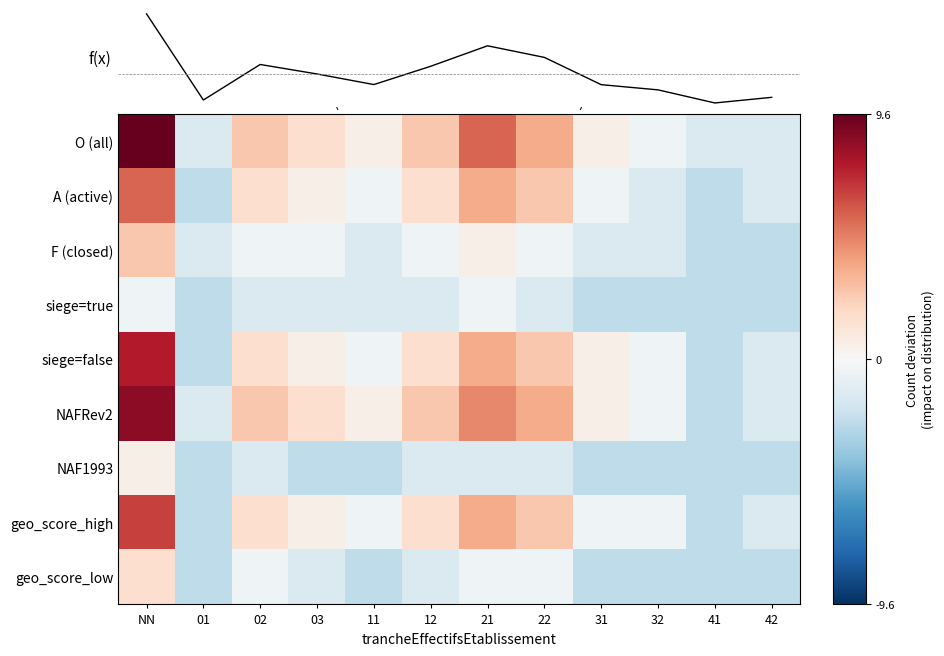

What is the difference between the maximum and minimum values in the A (active) series?

8.0